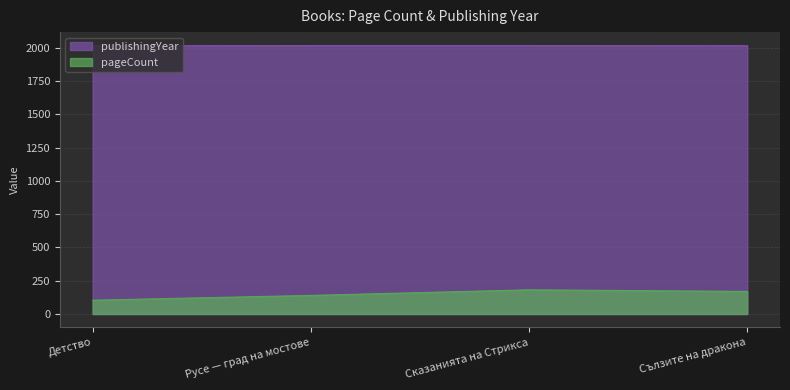

Which series has the largest total across all categories?

publishingYear